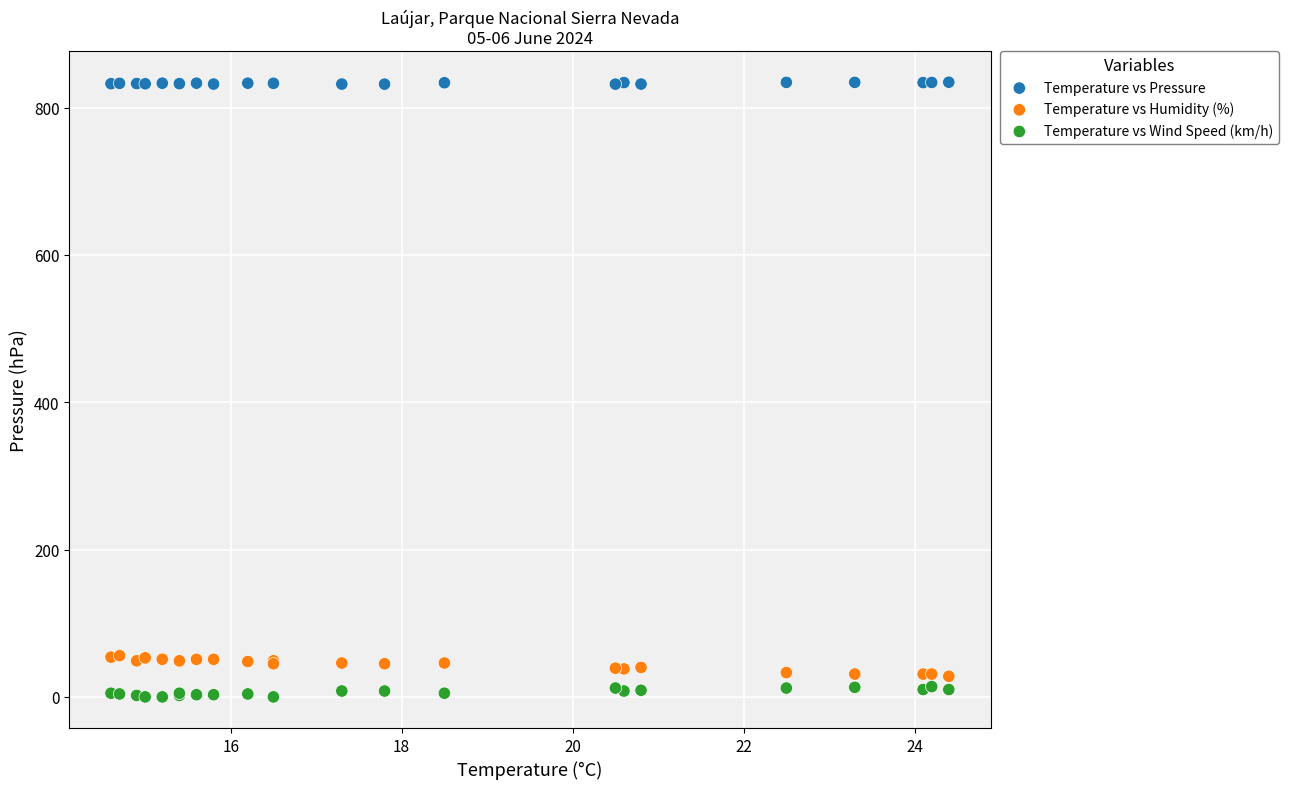

Which series reaches the maximum Y coordinate?

Temperature vs Pressure